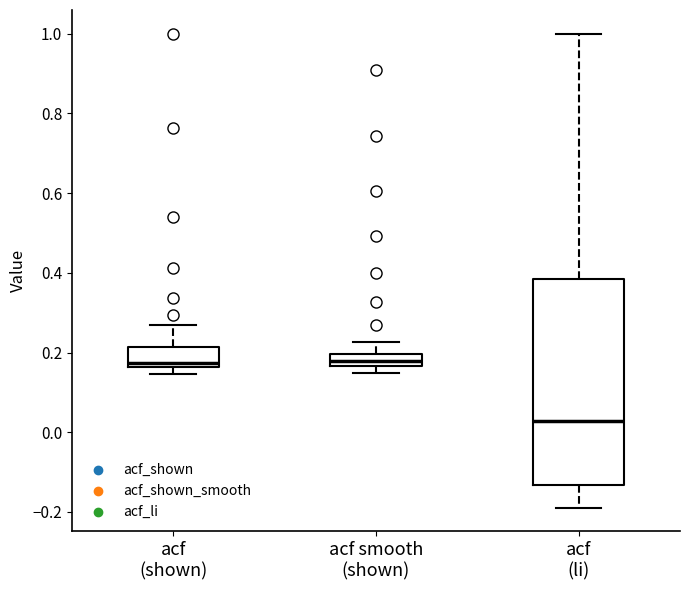

Comparing the boxes themselves (not the whiskers), which one is the tallest?

acf (li)